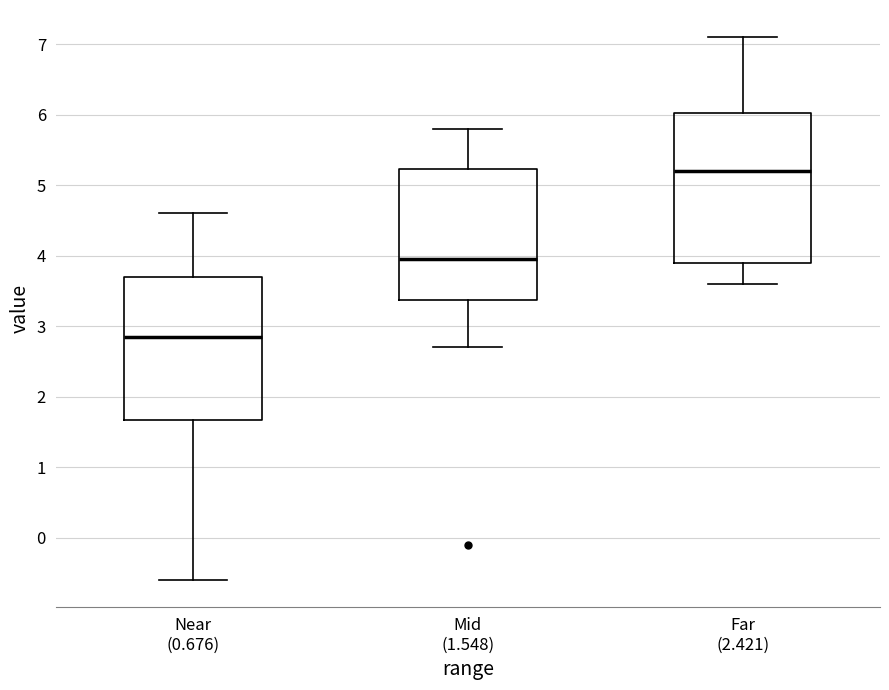

Which box has the highest median line?

Far (2.421)